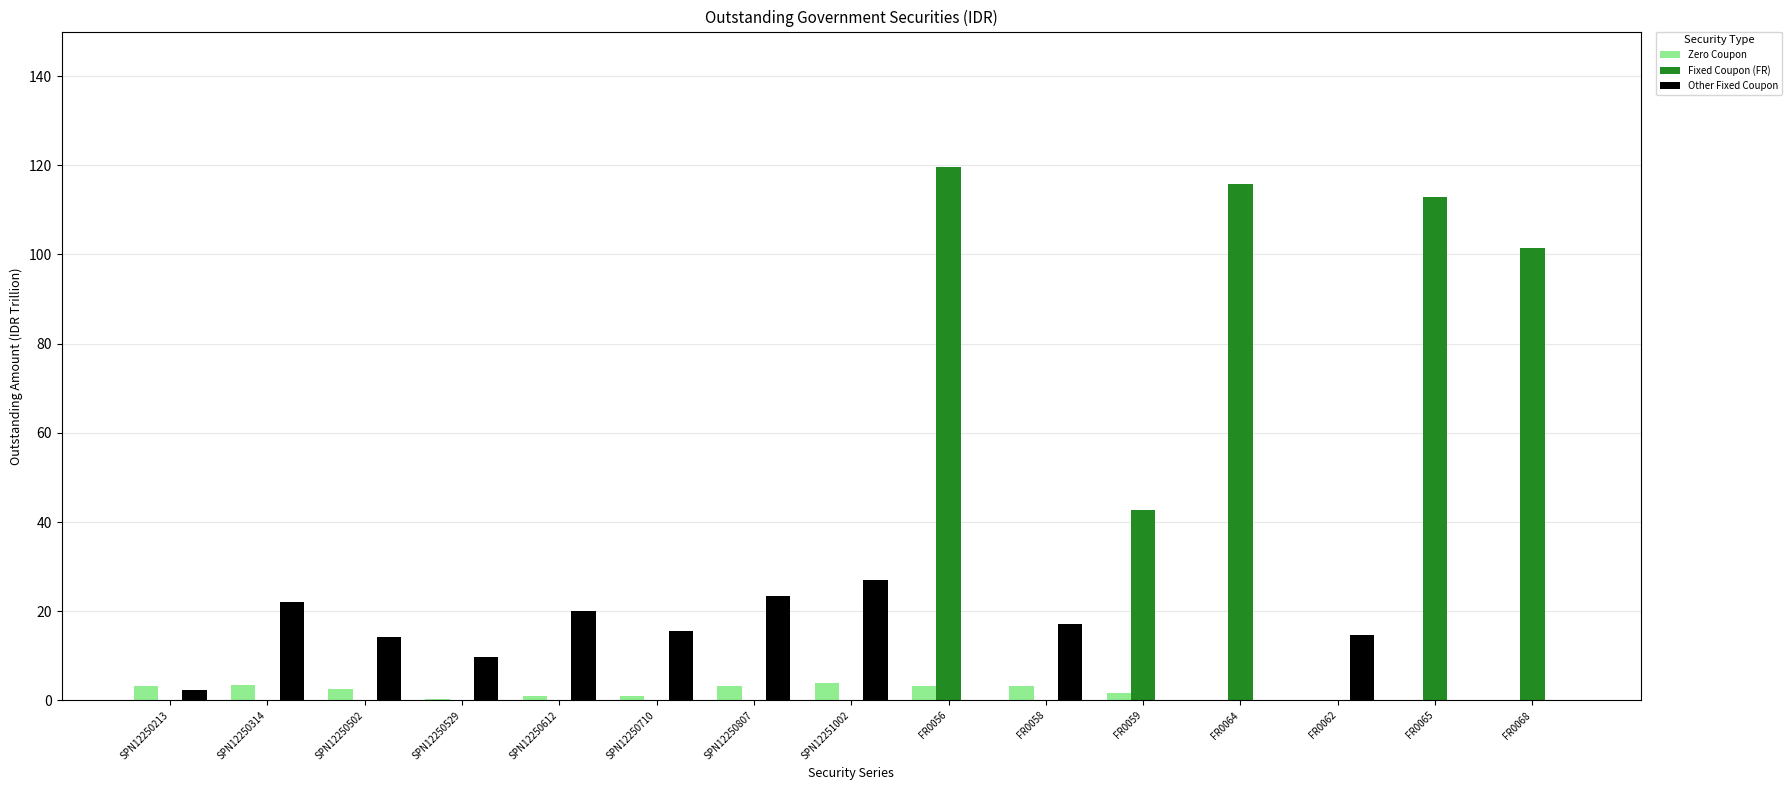

What is the maximum value for Other Fixed Coupon?

27.1